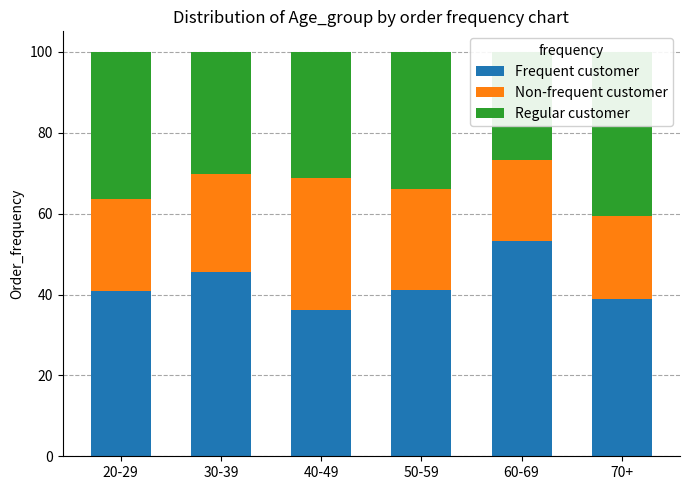

Rank the series by their average value, from highest to lowest.

Frequent customer, Regular customer, Non-frequent customer